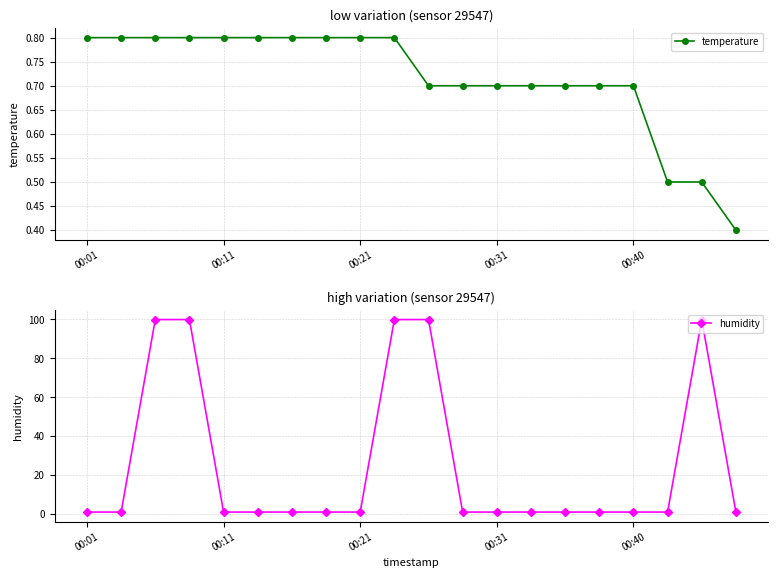

How many temperature values are between 0 and 1?

20